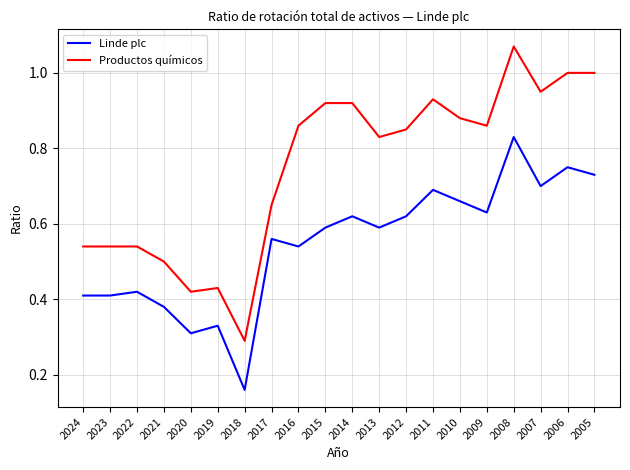

Is it true that Linde plc equals 1.0 at 2007?

False